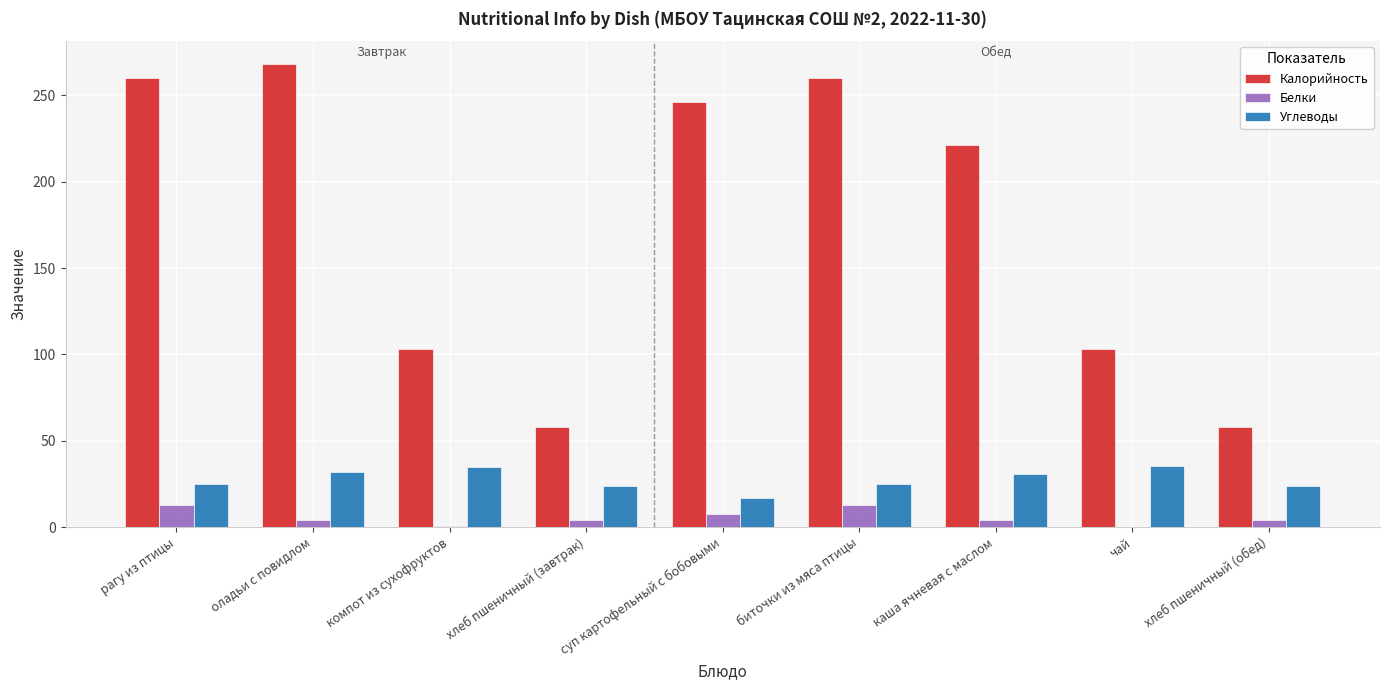

True or false: Углеводы has a value of 15.5 at биточки из мяса птицы.

False